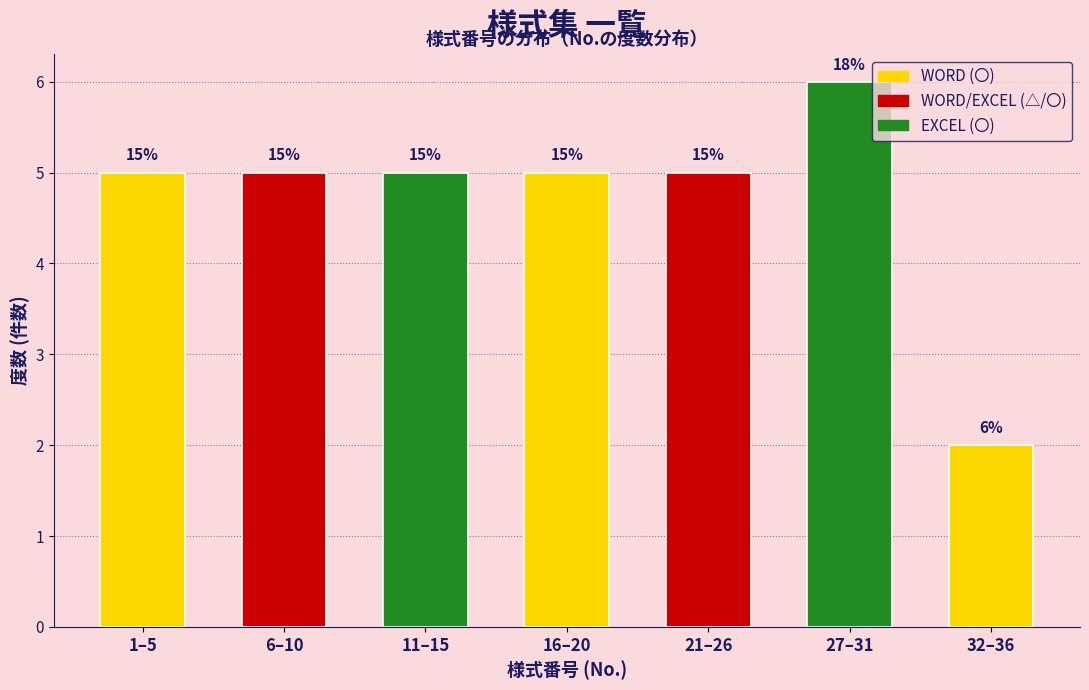

Are the bars horizontal?

No